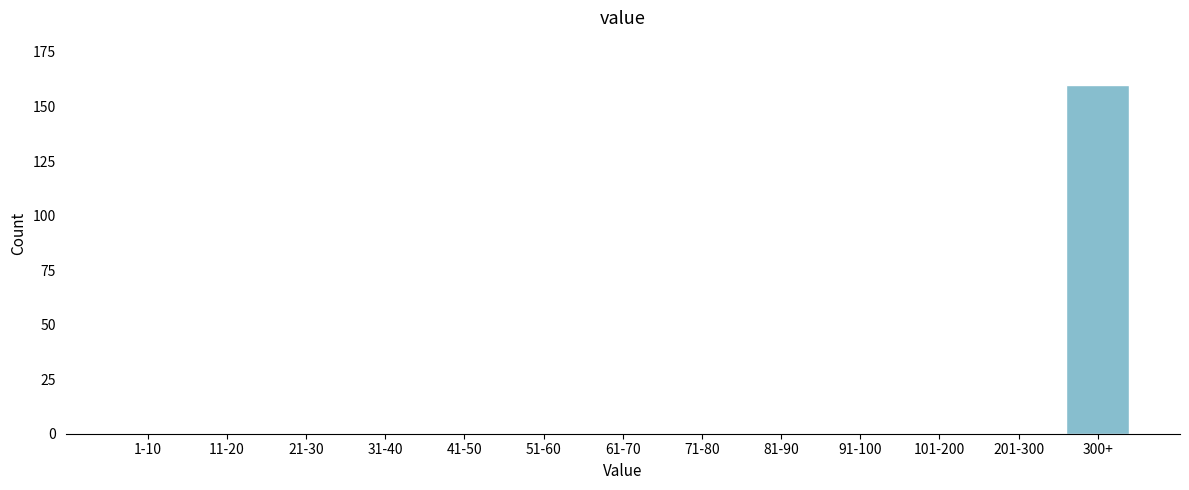

Reading left to right, transcribe all the data shown in this chart.

1-10=0	11-20=0	21-30=0	31-40=0	41-50=0	51-60=0	61-70=0	71-80=0	81-90=0	91-100=0	101-200=0	201-300=0	300+=160